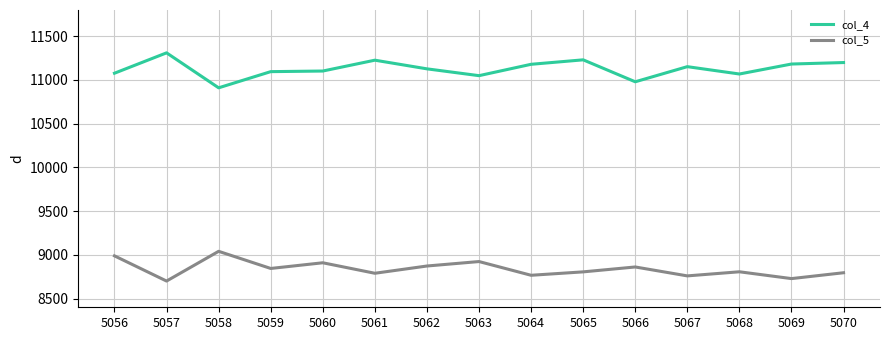

Rank the series by their maximum value, from highest to lowest.

col_4, col_5